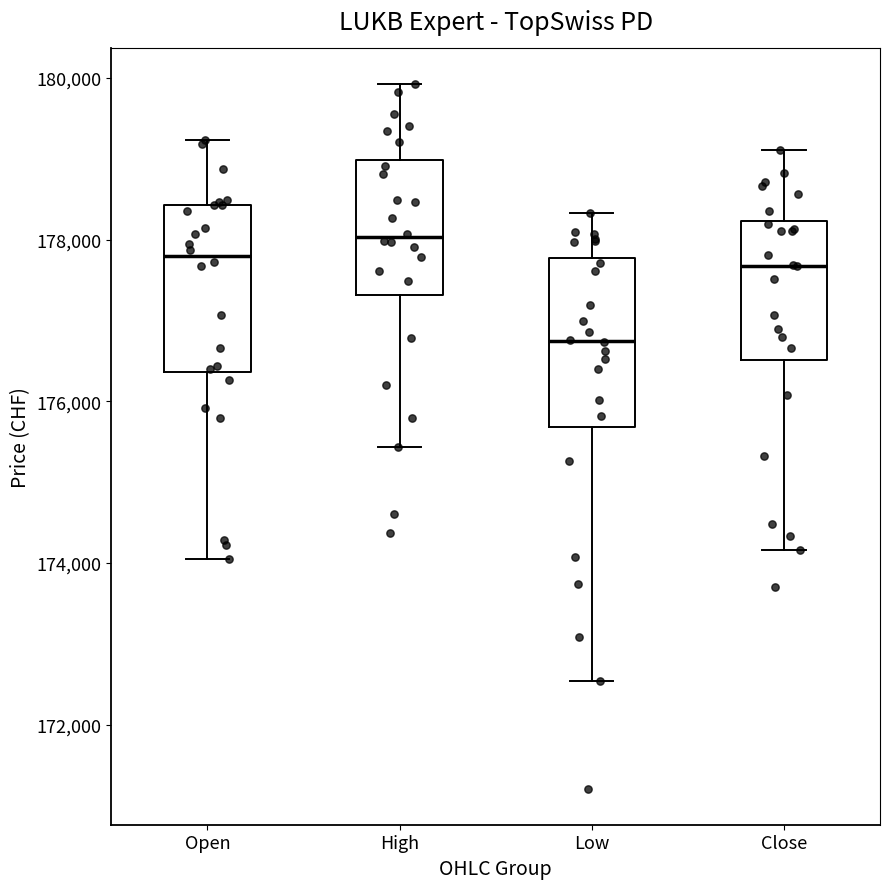

Reading left to right, transcribe this box plot: for each box, give where its median line is, the range the box spans, and where its two whiskers end, as read against the y-axis. The values are not printed on the chart, so give them approximately, as read against the axis.

Open: median 177800, box 176400 to 178400, whiskers 174000 to 179200
High: median 178000, box 177400 to 179000, whiskers 175400 to 180000
Low: median 176800, box 175600 to 177800, whiskers 172600 to 178400
Close: median 177600, box 176600 to 178200, whiskers 174200 to 179200